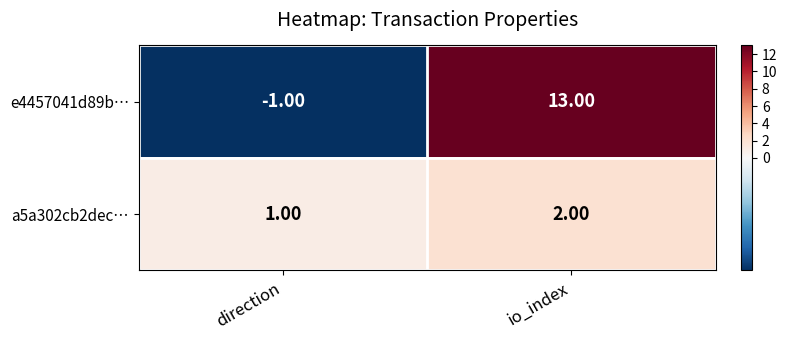

Which label corresponds to the smallest value in the chart?

direction